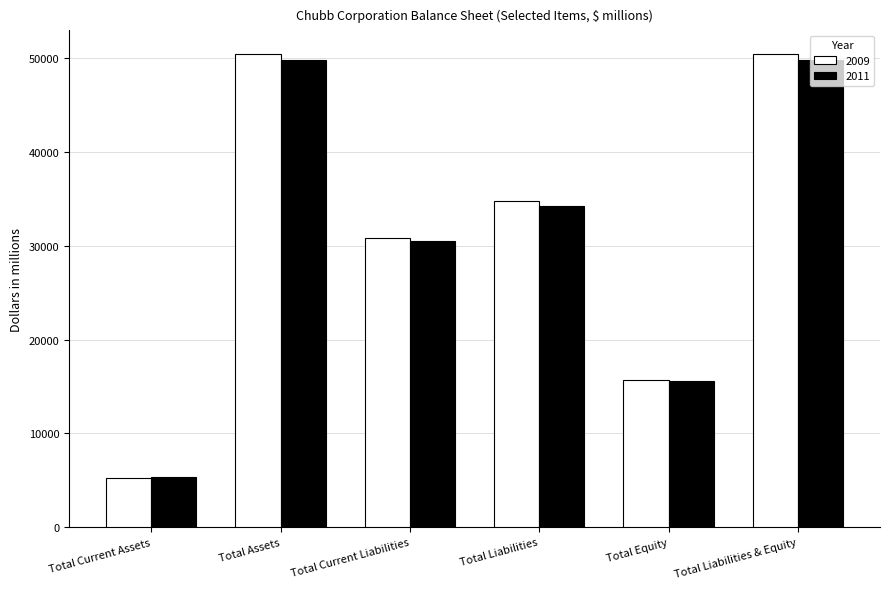

True or false: 2009 has a value of 50449.0 at Total Liabilities & Equity.

True